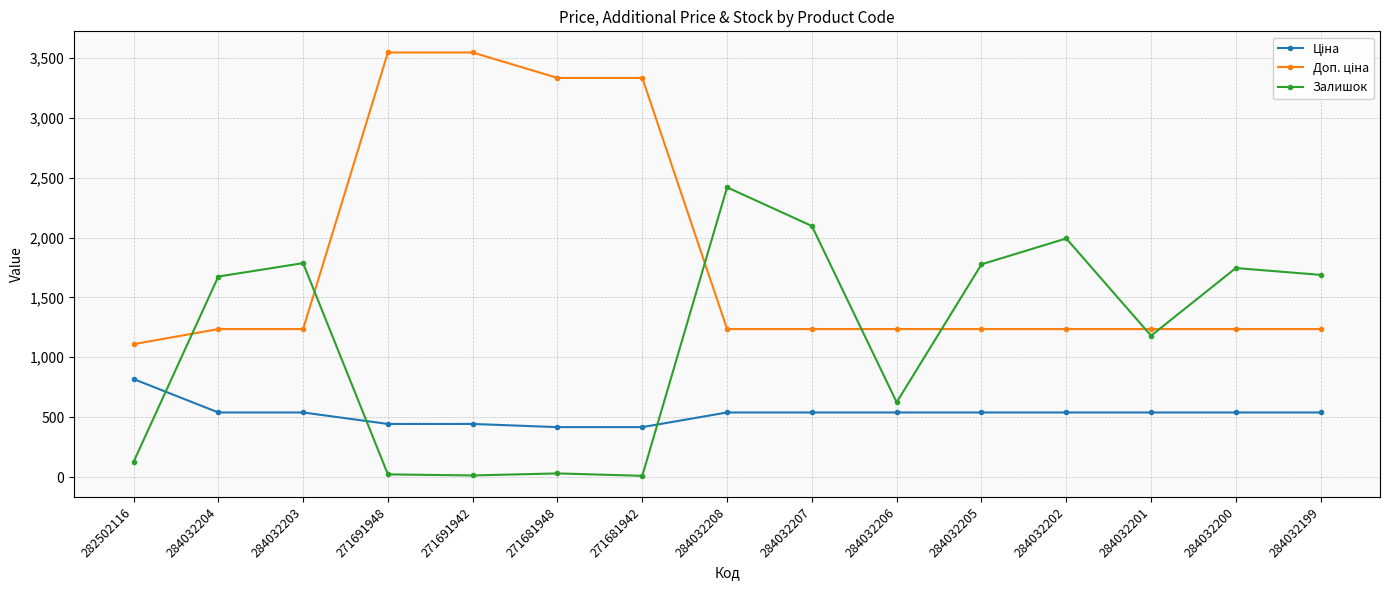

What is the value of the Залишок point at the 13th from the left?

1180.0